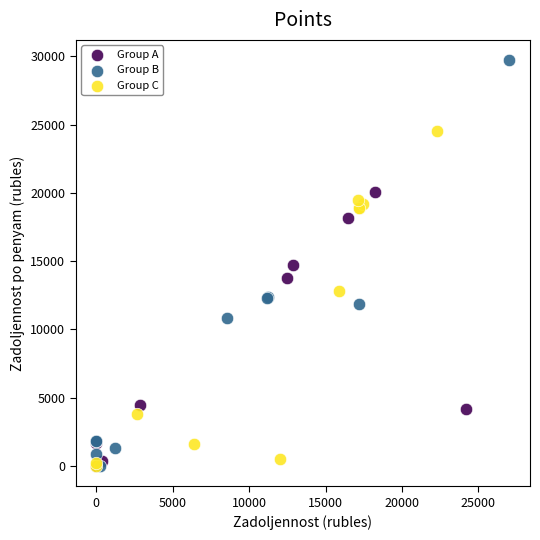

Which series reaches the maximum Y coordinate?

Group B